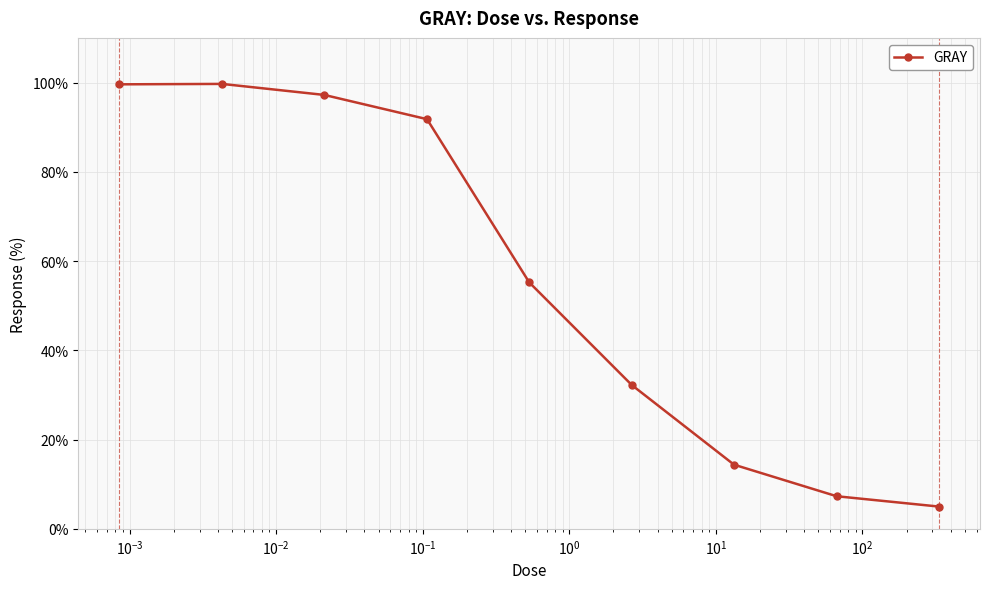

What is the sum of all values?

502.4